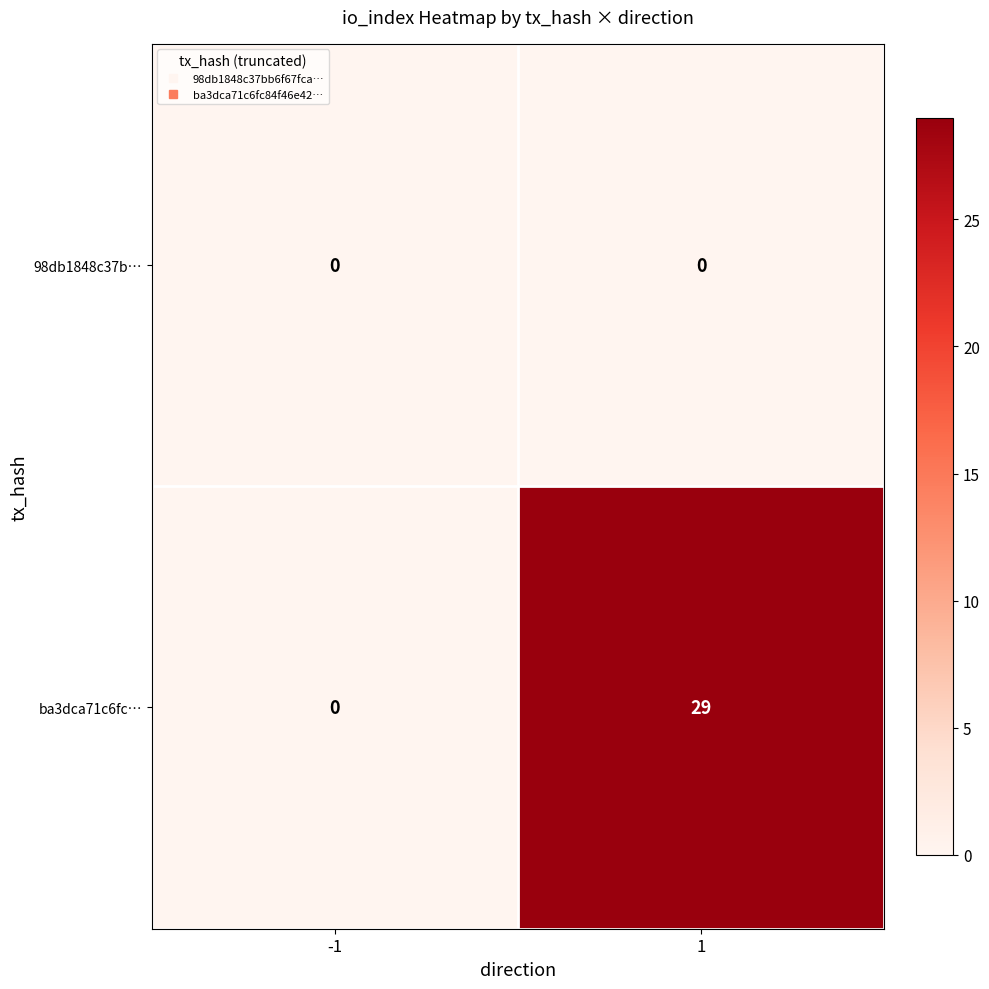

What is the difference between the maximum and minimum values in the ba3dca71c6fc… series?

29